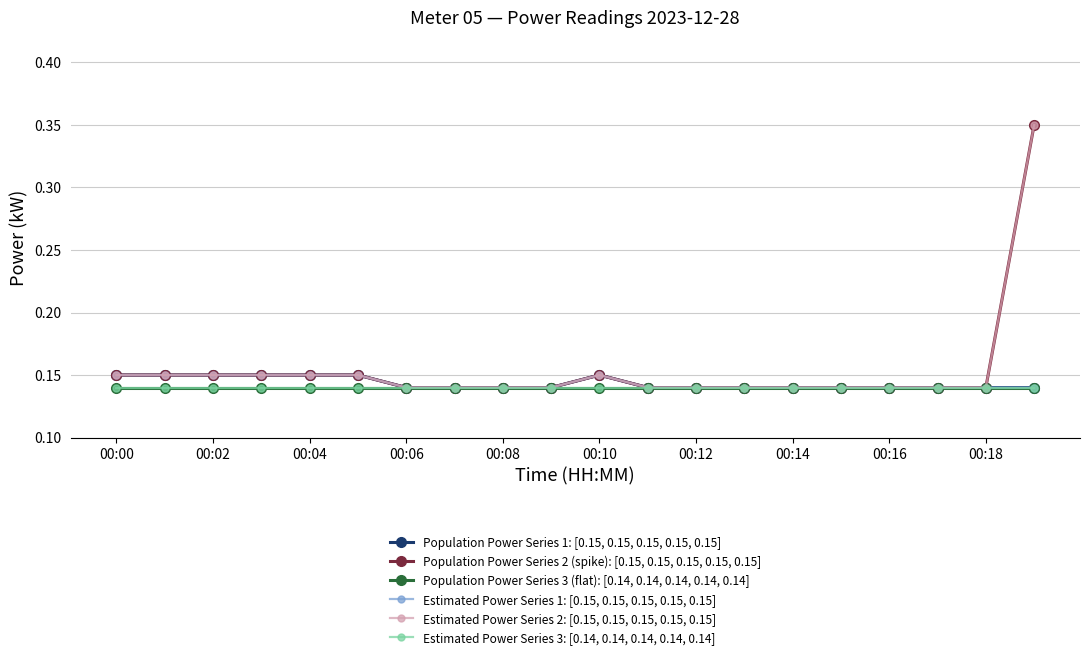

How many interior local peaks does the Estimated Power Series 1: [0.15, 0.15, 0.15, 0.15, 0.15] series have?

1